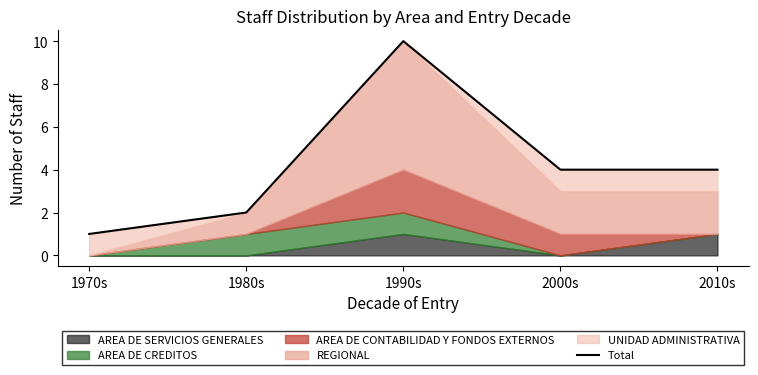

What value does the data have at 2010s?

4